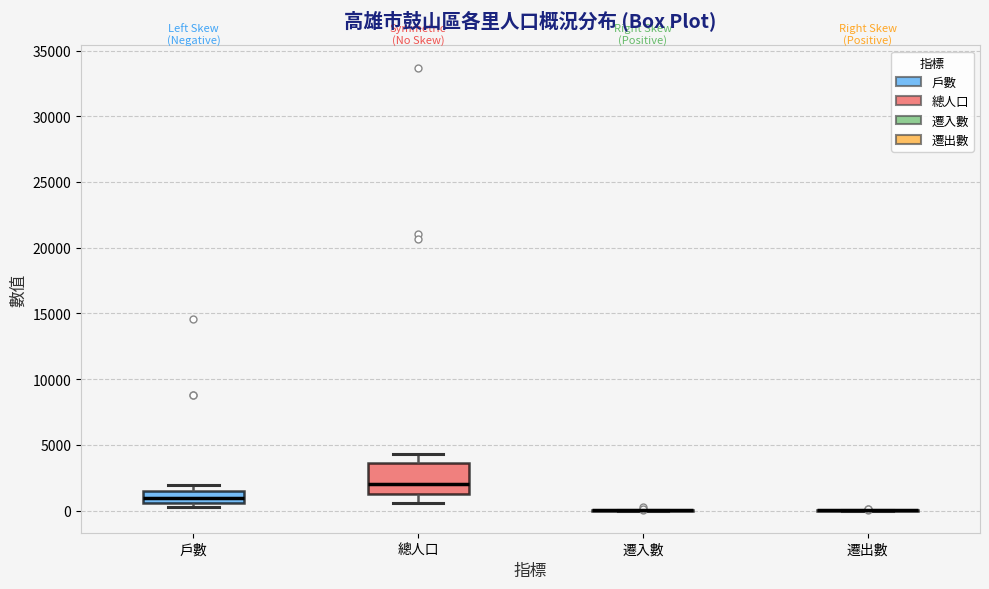

Reading left to right, transcribe this box plot: for each box, give where its median line is, the range the box spans, and where its two whiskers end, as read against the y-axis. The values are not printed on the chart, so give them approximately, as read against the axis.

戶數: median 1000, box 500 to 1500, whiskers 500 (just below the box's lower edge) to 2000
總人口: median 2000, box 1500 to 3500, whiskers 500 to 4500
遷入數: box collapsed to a line at 0, whiskers 0 to 0
遷出數: box collapsed to a line at 0, whiskers 0 to 0